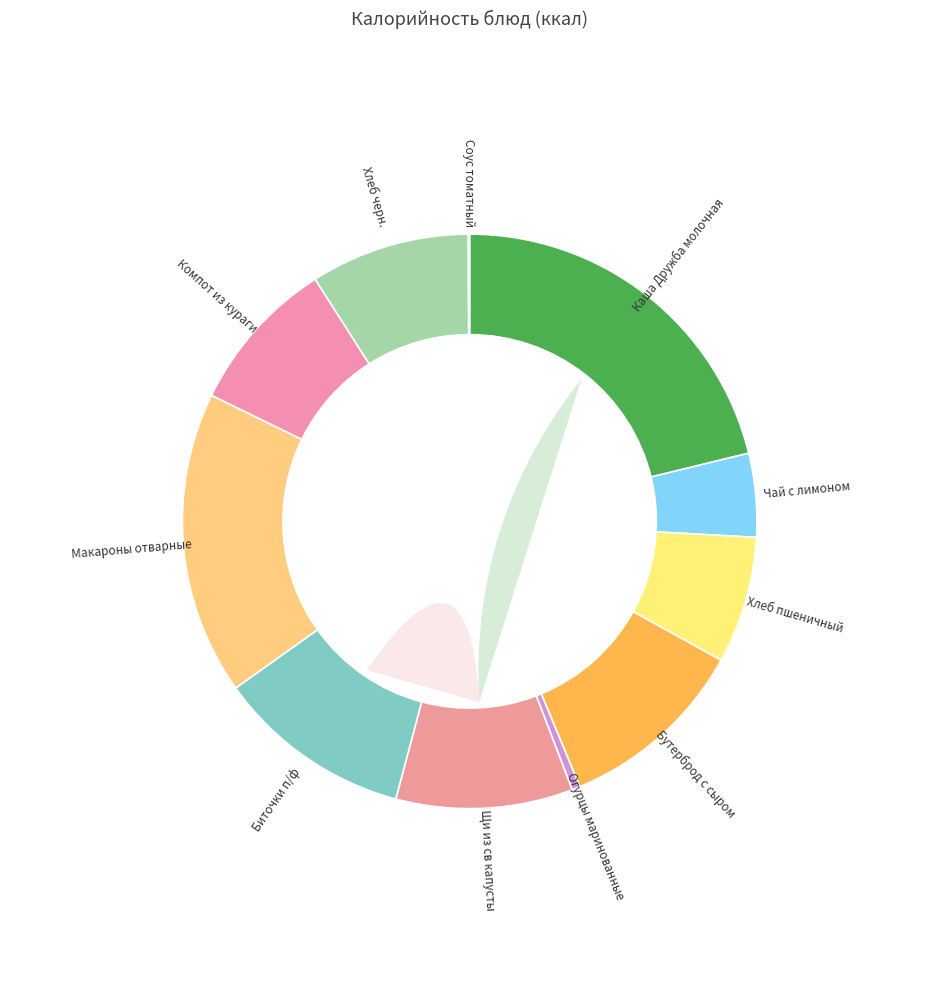

What percentage is the Хлеб черн. slice, to the nearest percent?

9%